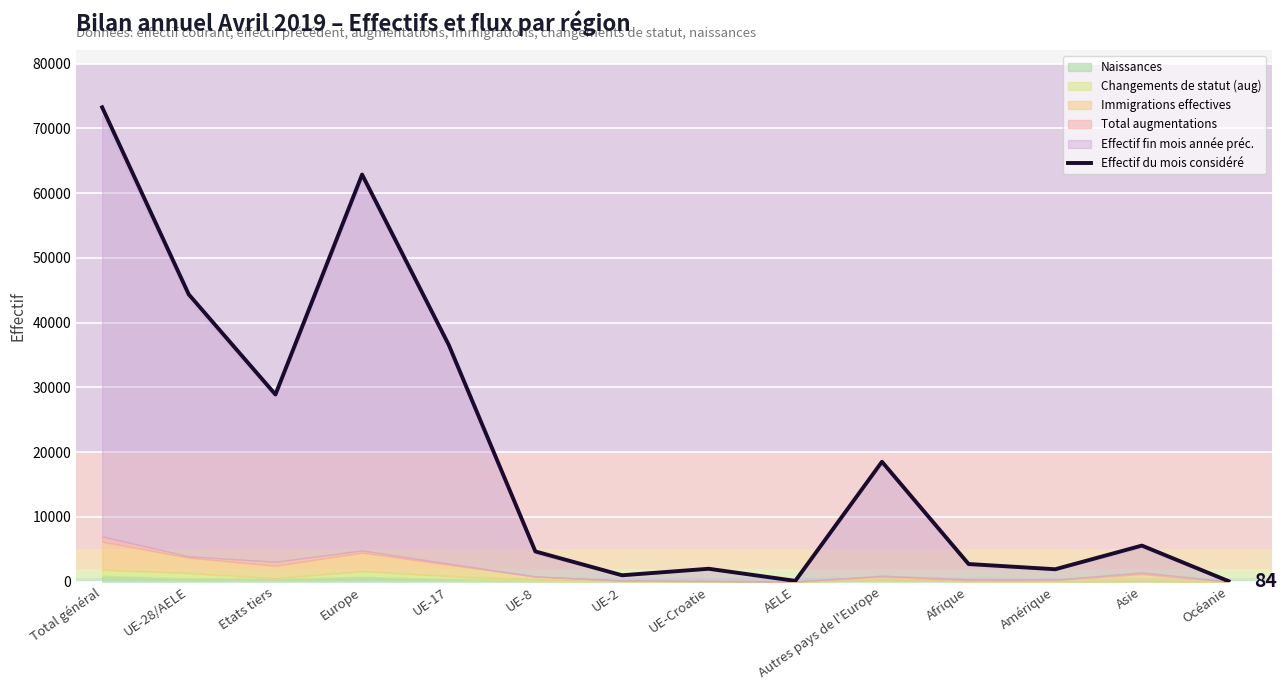

Which category has the lowest value across all series?

Océanie